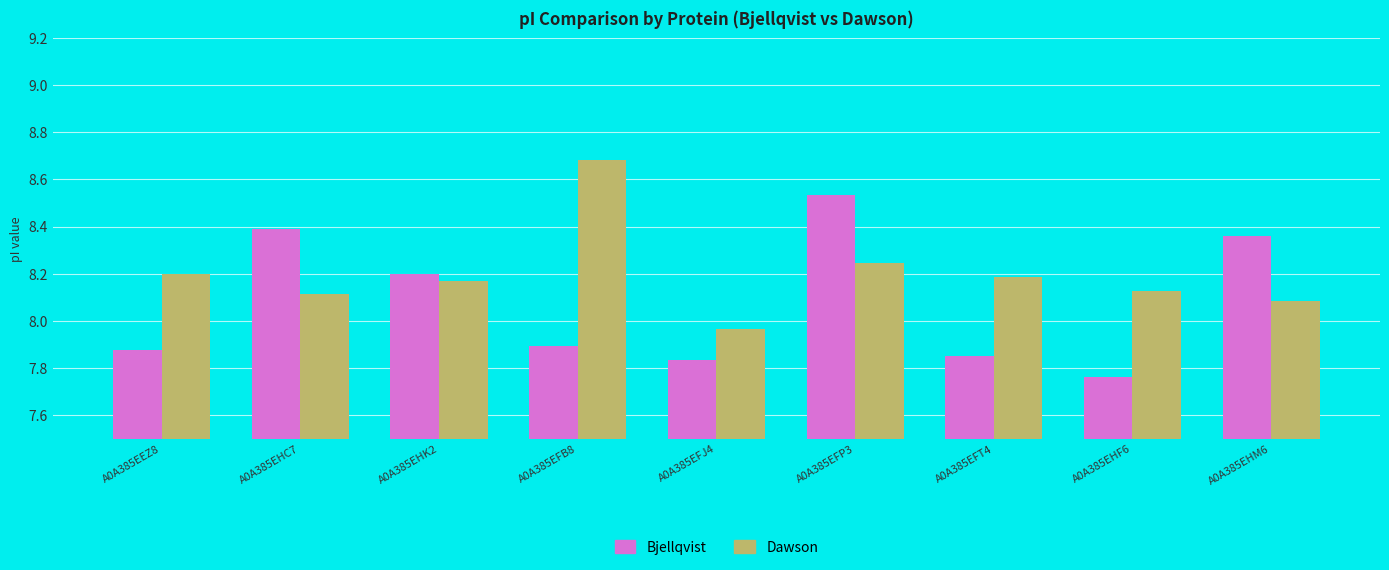

At which label does Dawson reach its minimum?

A0A385EFJ4